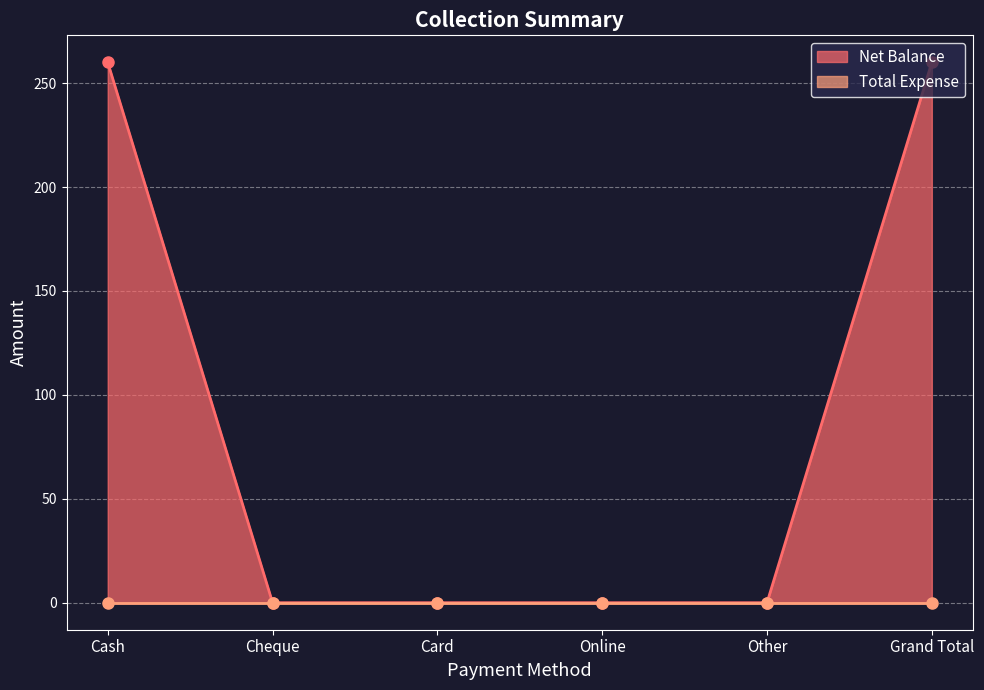

At which label is the value closest to 130?

Cash